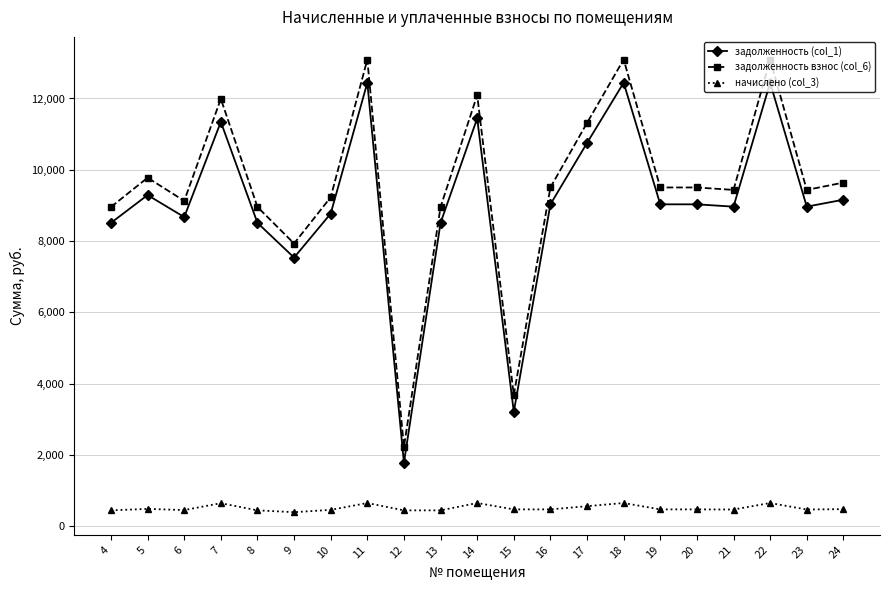

What is the value of the начислено (col_3) point at the 14th from the left?

563.0